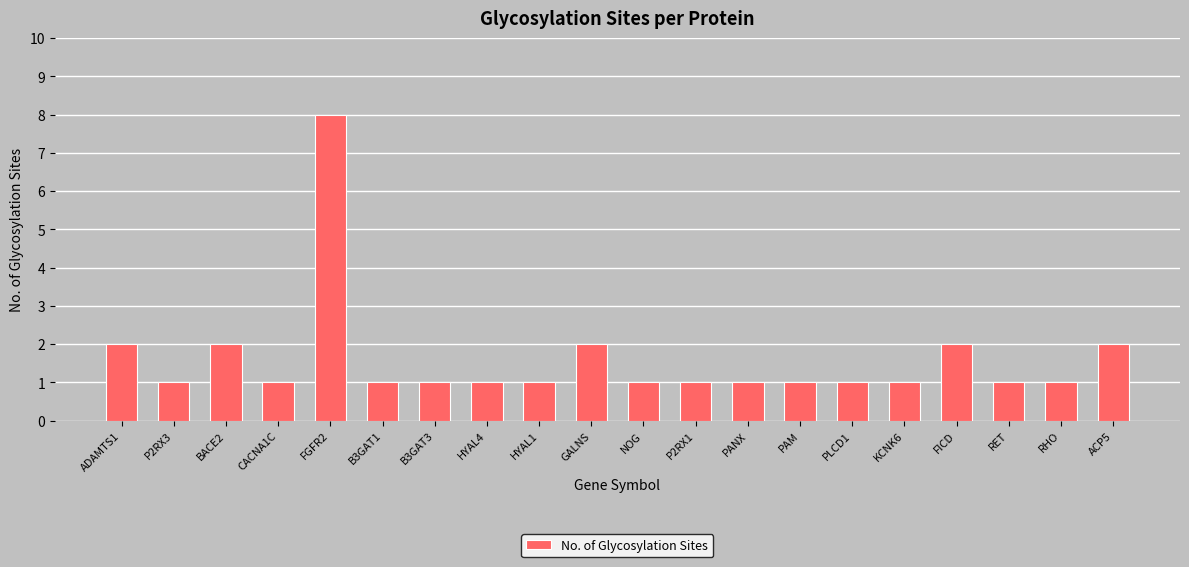

What is the approximate value at B3GAT3?

1